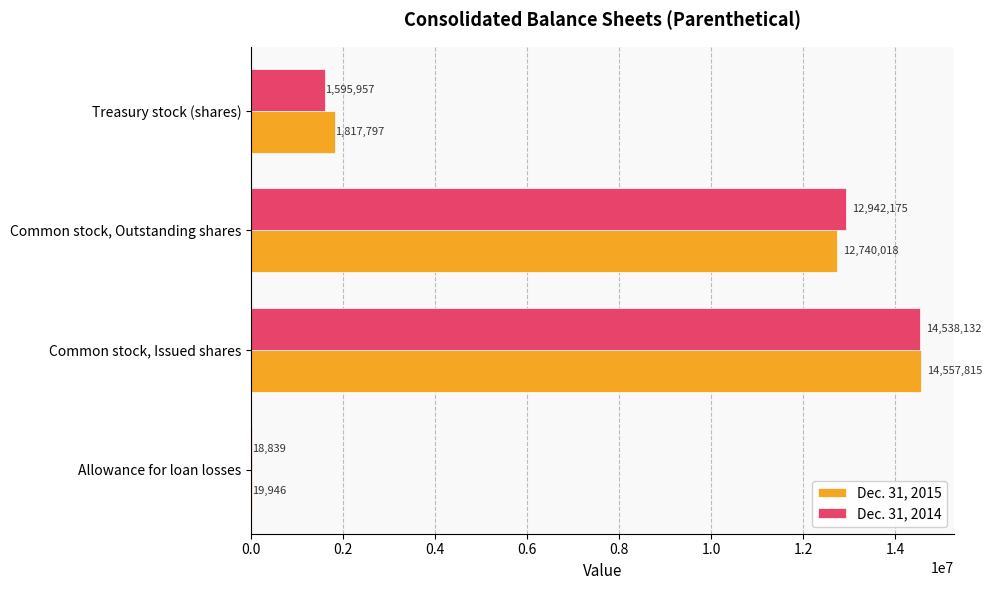

Which series has the largest range (max minus min)?

Dec. 31, 2015